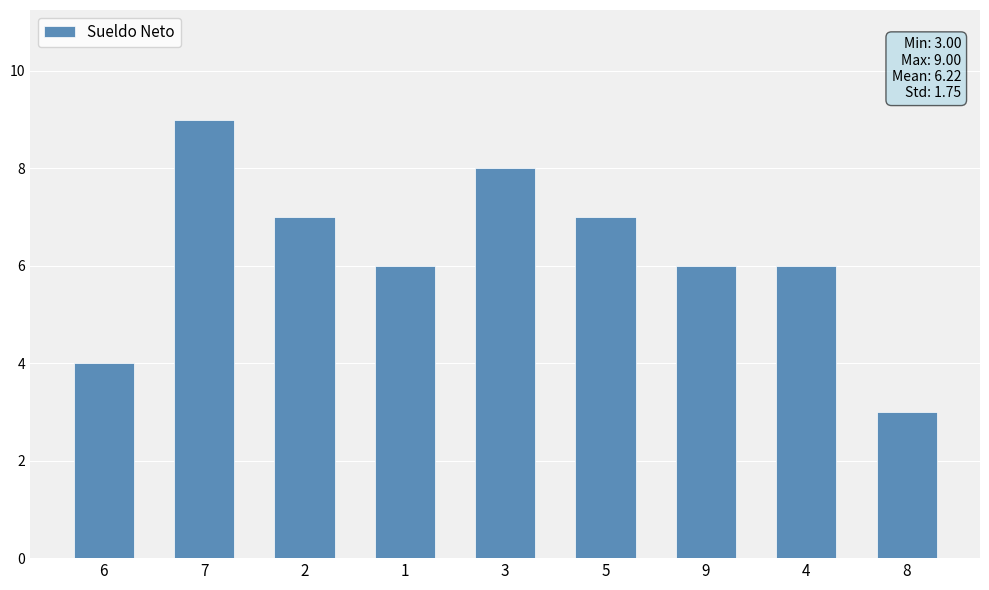

Reading left to right, transcribe all the data shown in this chart.

6=4	7=9	2=7	1=6	3=8	5=7	9=6	4=6	8=3